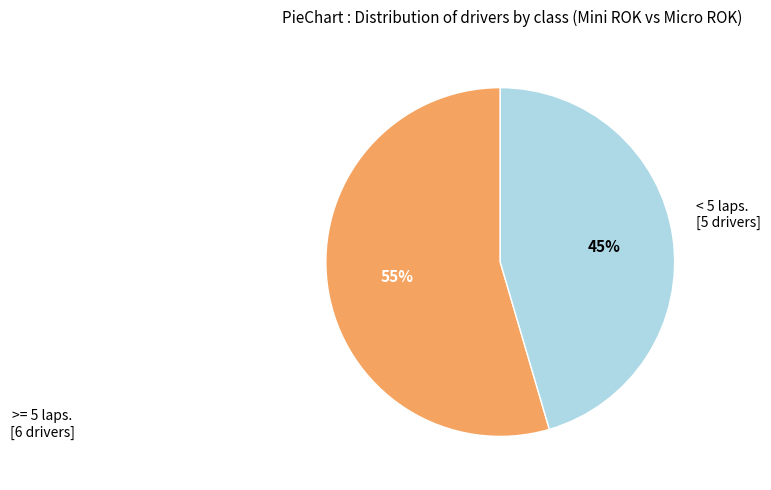

Does any single category account for the majority?

Yes